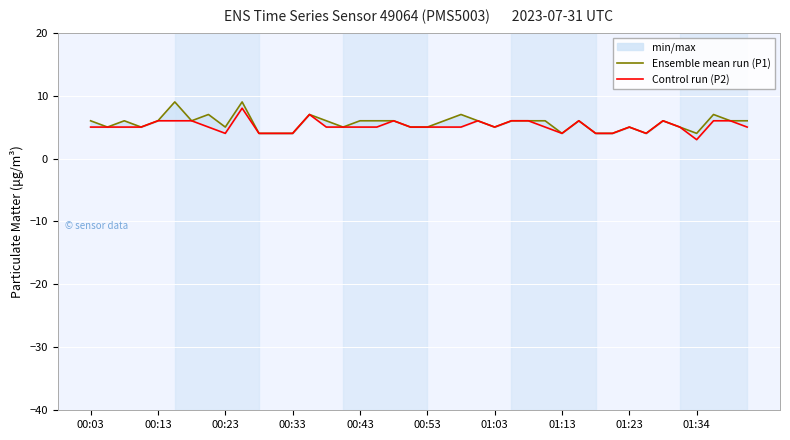

What is the approximate value of Control run (P2) at 00:53?

5